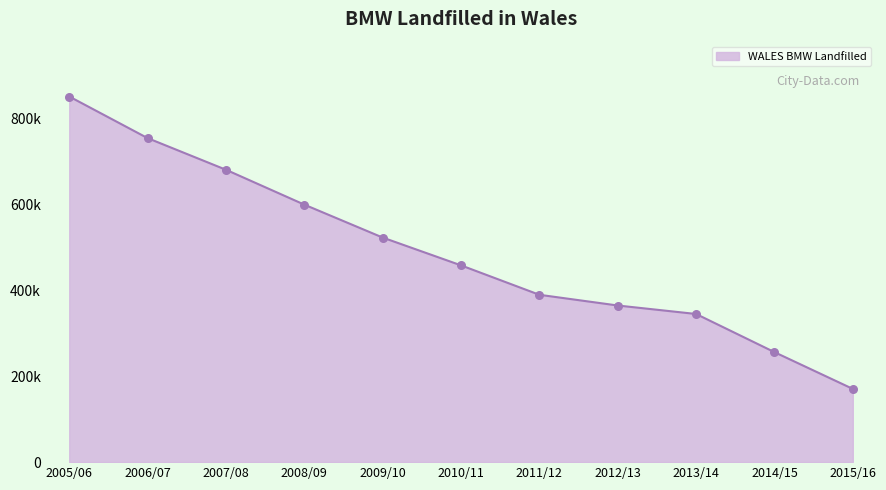

Which has a higher value, 2007/08 or 2014/15?

2007/08